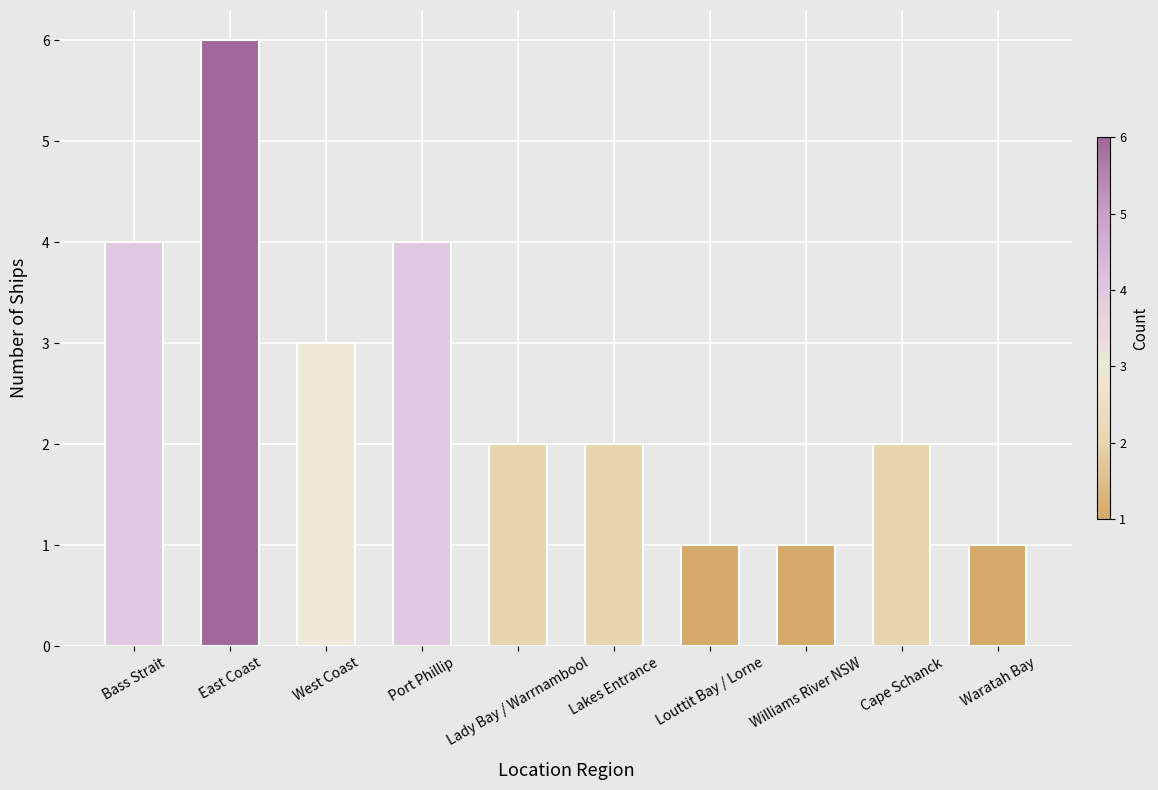

Are the bars grouped side by side (vs. stacked)?

No